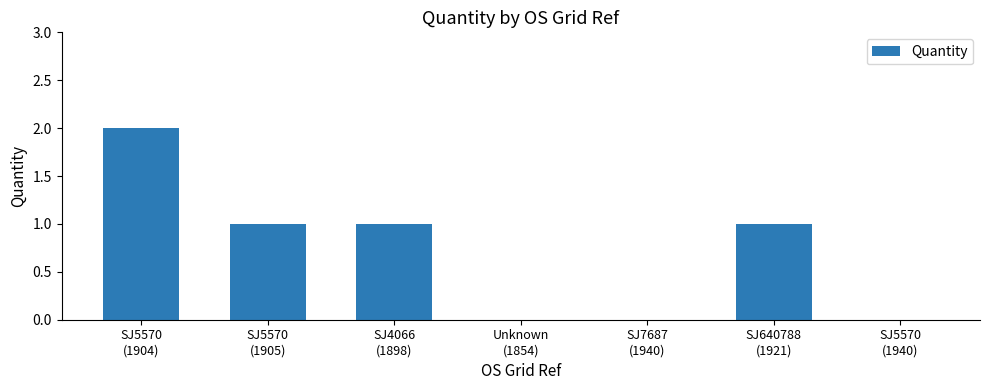

Read the value at SJ5570
(1905).

1